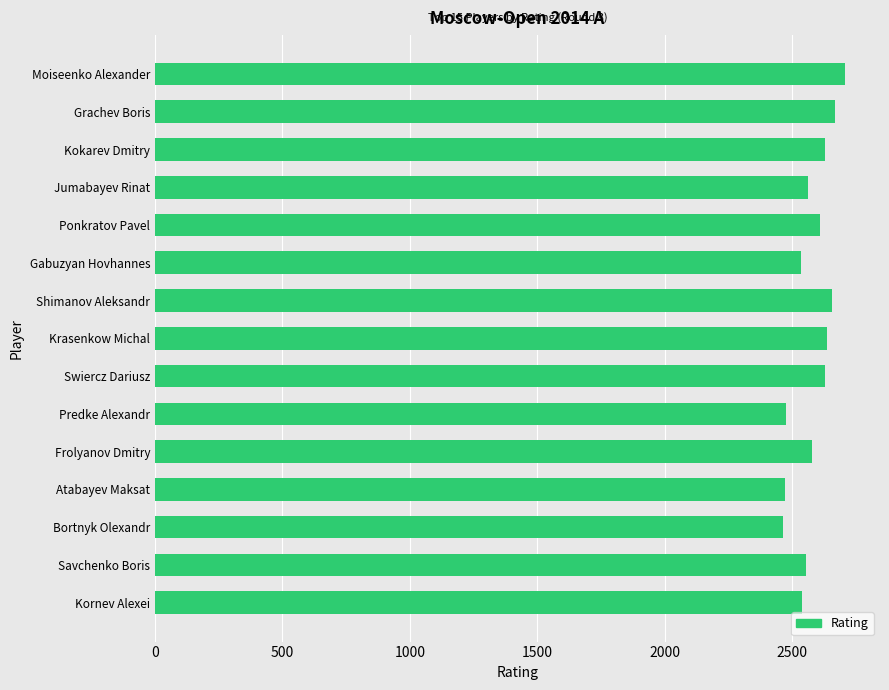

What is the sum of all values?

38725